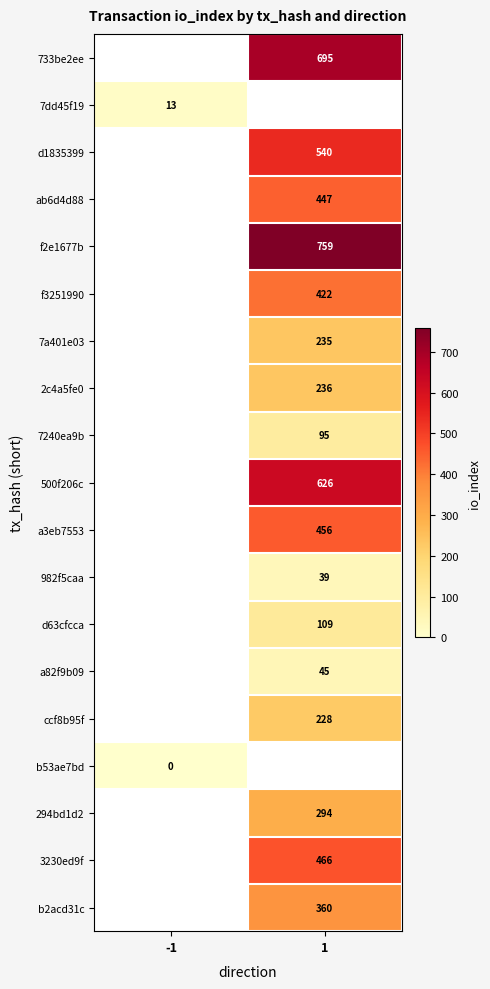

Is it true that 982f5caa equals 39 at 1?

True